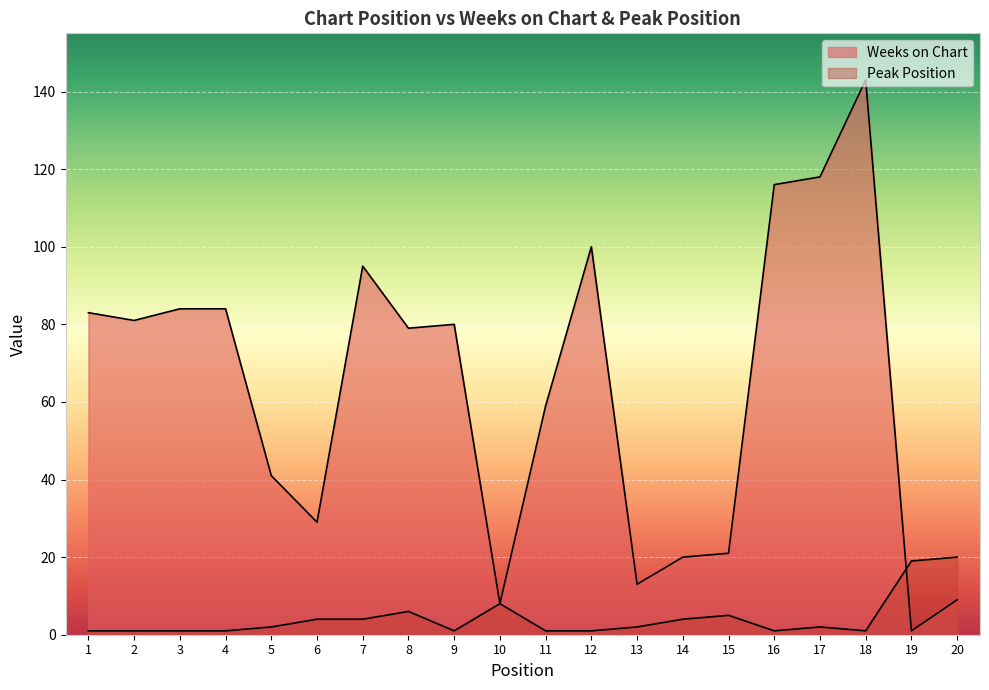

Which series has the widest spread of values?

Weeks on Chart